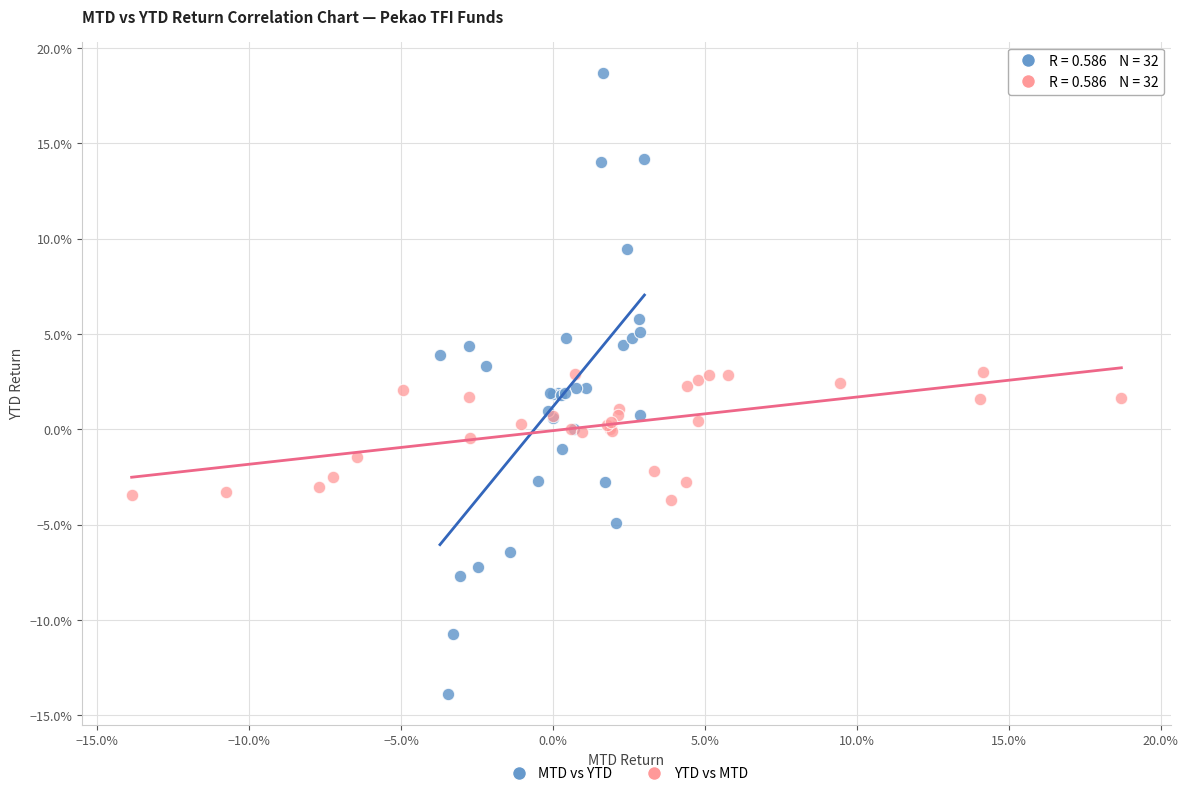

Which series reaches the maximum Y coordinate?

MTD vs YTD